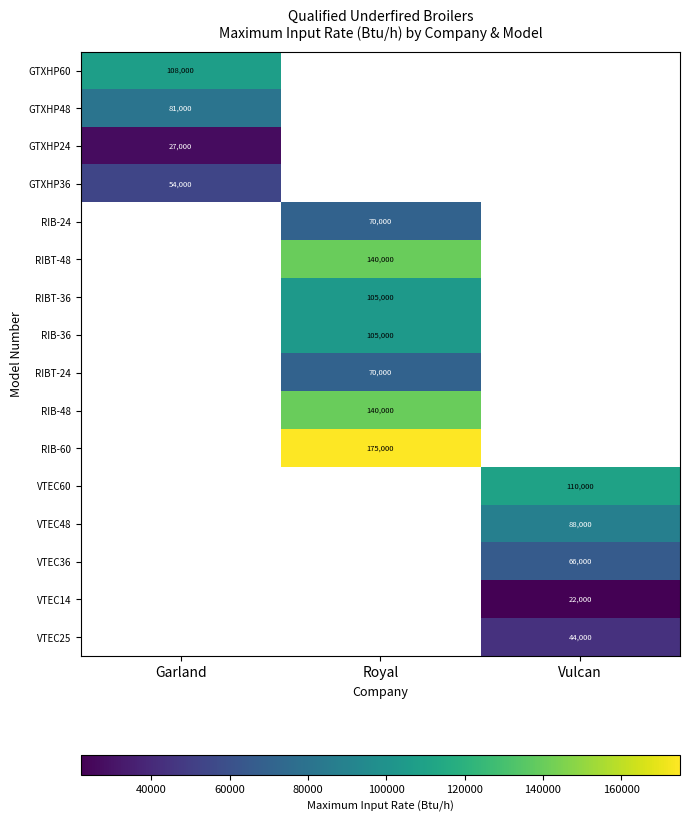

What is the smallest value displayed?

22000.0